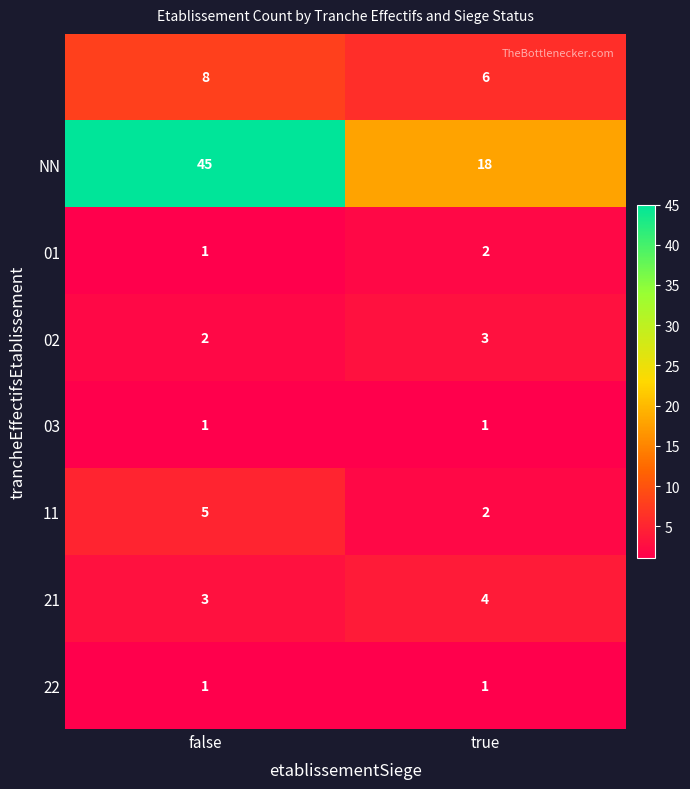

What is the spread (max minus min) of values at false?

44